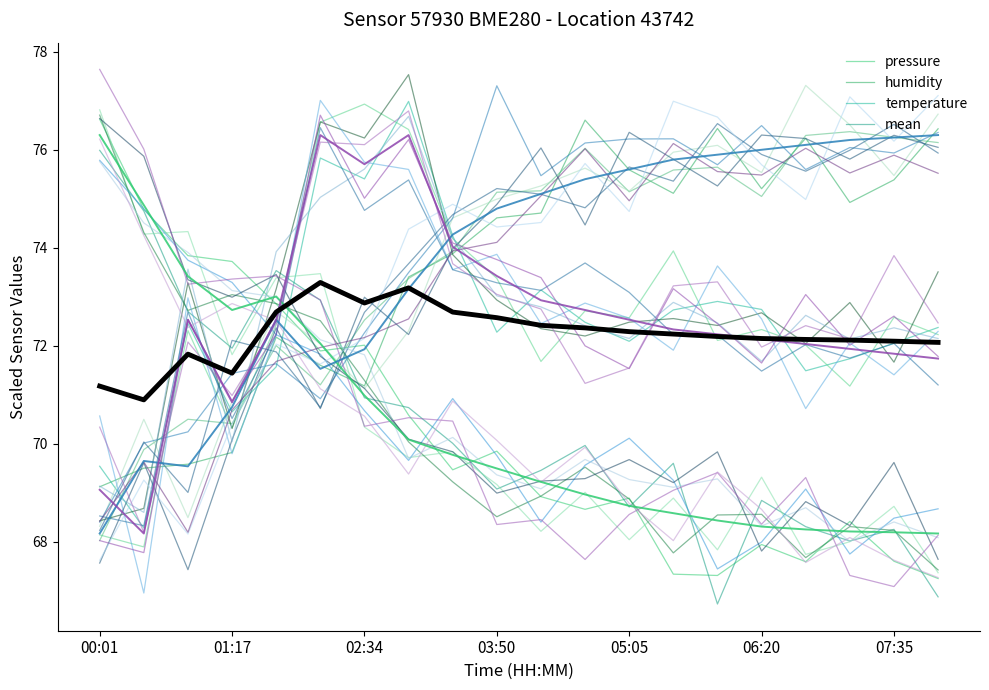

Which category has the lowest value in the temperature series?

01:17